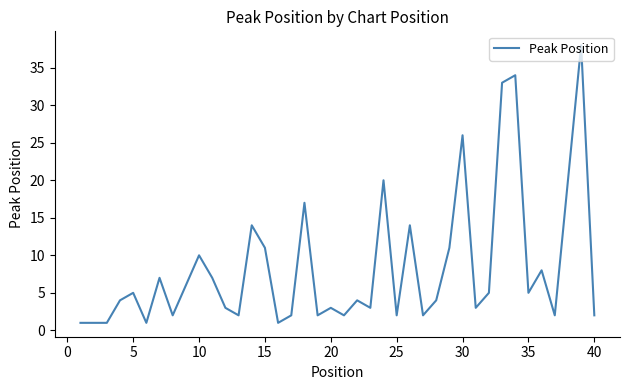

What is the greatest value displayed?

38